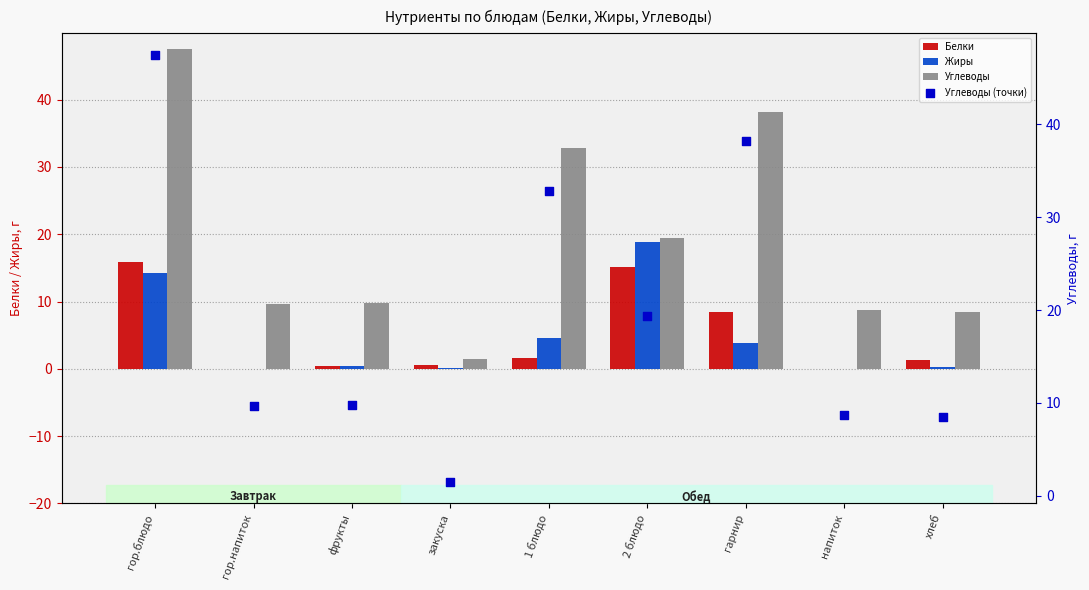

Which series reaches the maximum Y coordinate?

Углеводы